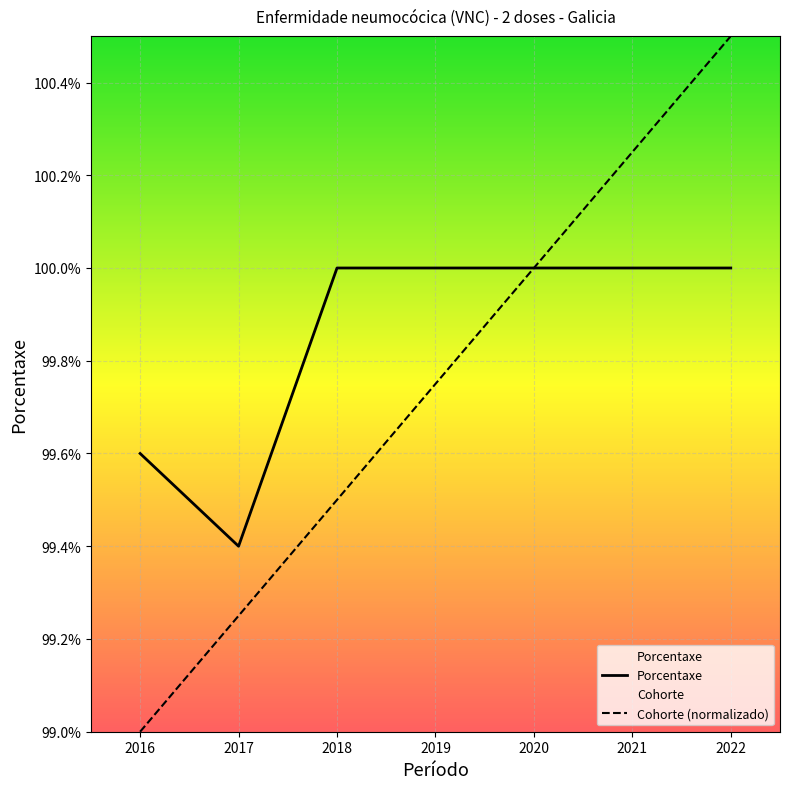

What is the greatest value displayed?

100.5